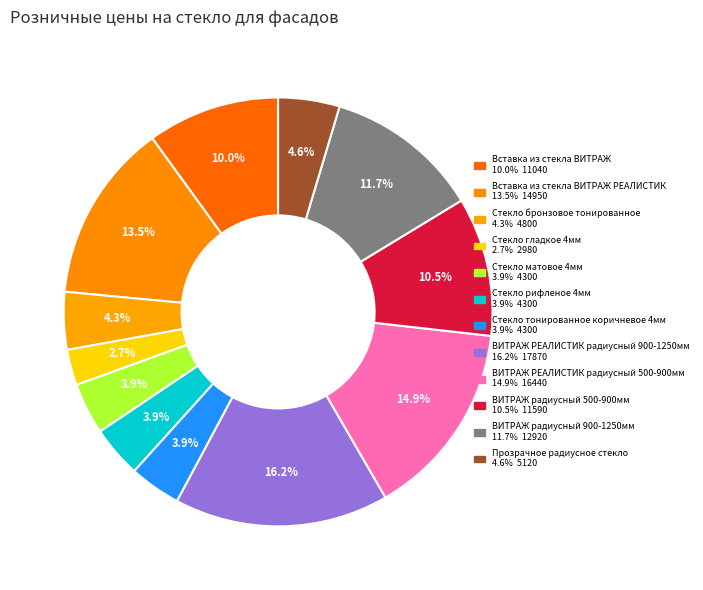

To the nearest percent, what is the average slice percentage?

8%